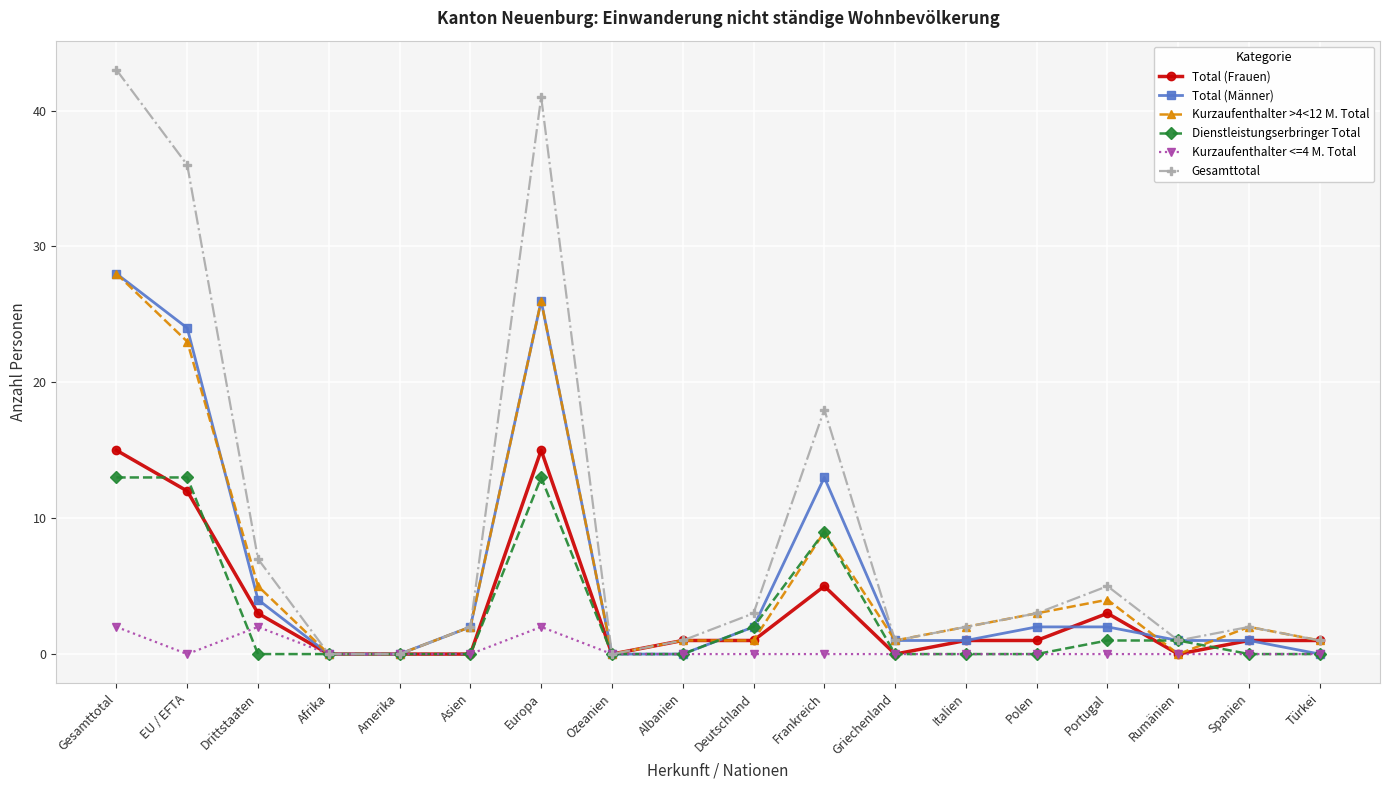

Is the value of Total (Frauen) at Deutschland greater than the value of Dienstleistungserbringer Total at Polen?

Yes